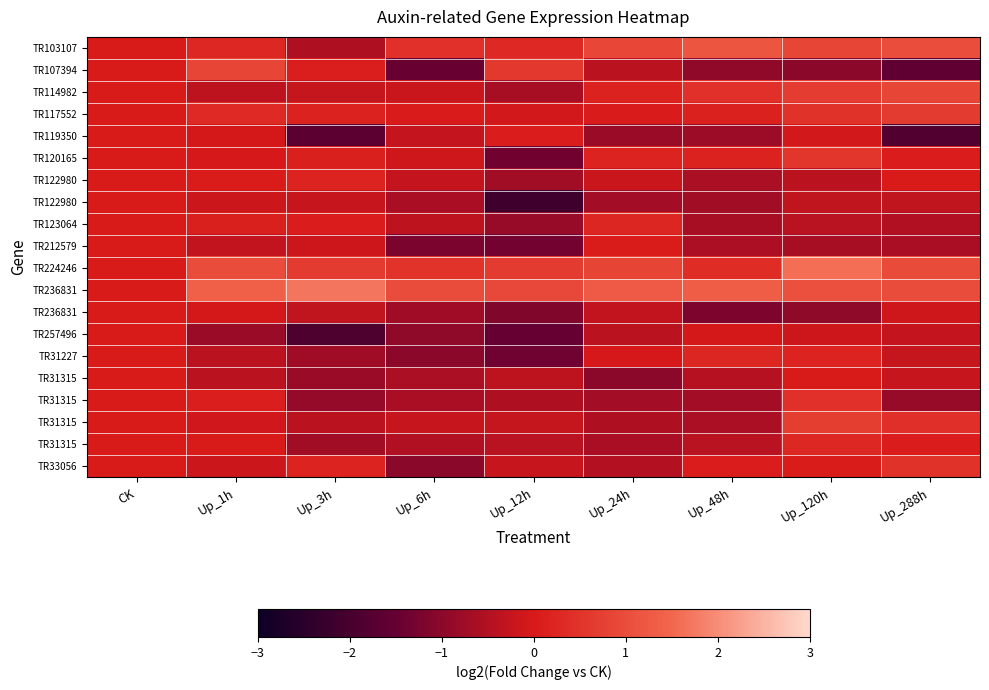

Count the number of categories in the chart.

9